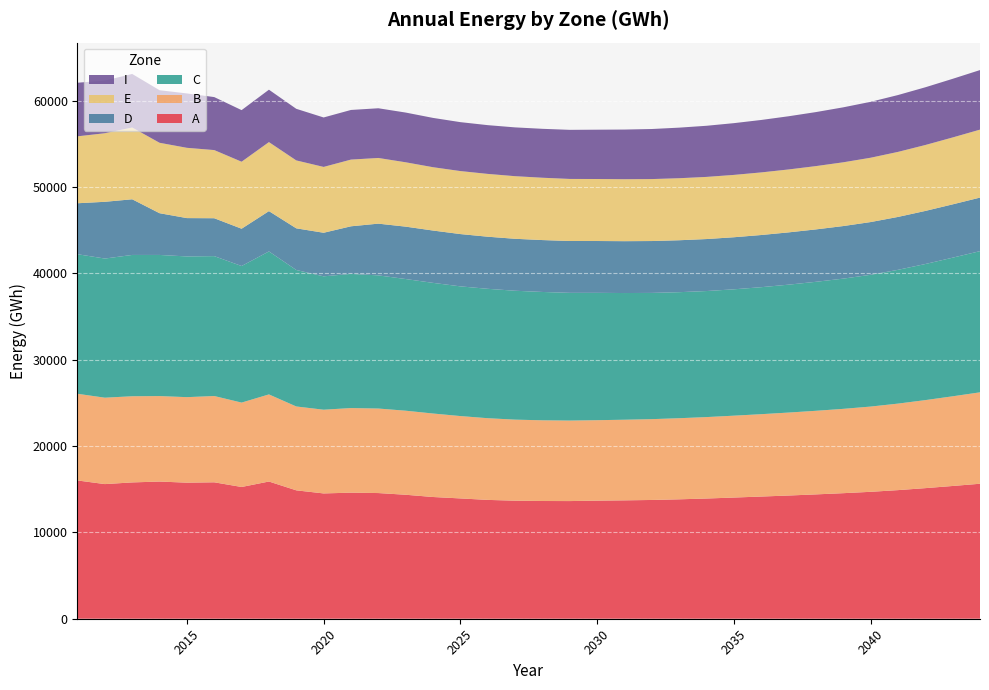

Reading left to right, extract all data points from this chart.

A: 2011=16017	2012=15595	2013=15790	2014=15890	2015=15761	2016=15803	2017=15261	2018=15894	2019=14872	2020=14514	2021=14604	2022=14557	2023=14361	2024=14100	2025=13936	2026=13765	2027=13674	2028=13637	2029=13629	2030=13679	2031=13713	2032=13757	2033=13832	2034=13925	2035=14037	2036=14153	2037=14271	2038=14403	2039=14543	2040=14701	2041=14897	2042=15127	2043=15377	2044=15636
B: 2011=10040	2012=10009	2013=9981	2014=9902	2015=9906	2016=9995	2017=9775	2018=10090	2019=9715	2020=9698	2021=9799	2022=9791	2023=9736	2024=9671	2025=9540	2026=9463	2027=9388	2028=9348	2029=9326	2030=9319	2031=9339	2032=9362	2033=9395	2034=9433	2035=9484	2036=9541	2037=9610	2038=9683	2039=9768	2040=9875	2041=10021	2042=10196	2043=10388	2044=10590
C: 2011=16167	2012=16117	2013=16368	2014=16347	2015=16299	2016=16205	2017=15819	2018=16561	2019=15809	2020=15450	2021=15541	2022=15425	2023=15252	2024=15134	2025=15023	2026=14988	2027=14930	2028=14866	2029=14794	2030=14751	2031=14675	2032=14622	2033=14599	2034=14600	2035=14636	2036=14710	2037=14815	2038=14941	2039=15085	2040=15263	2041=15496	2042=15764	2043=16058	2044=16354
D: 2011=5903	2012=6574	2013=6448	2014=4835	2015=4441	2016=4389	2017=4322	2018=4670	2019=4825	2020=5047	2021=5514	2022=5991	2023=6068	2024=6061	2025=6058	2026=6035	2027=6018	2028=6012	2029=6005	2030=6004	2031=6007	2032=6009	2033=6016	2034=6022	2035=6032	2036=6044	2037=6057	2038=6070	2039=6090	2040=6109	2041=6128	2042=6150	2043=6176	2044=6202
E: 2011=7752	2012=7943	2013=8312	2014=8158	2015=8141	2016=7894	2017=7761	2018=7995	2019=7868	2020=7626	2021=7727	2022=7608	2023=7455	2024=7336	2025=7298	2026=7276	2027=7252	2028=7219	2029=7189	2030=7182	2031=7177	2032=7178	2033=7184	2034=7199	2035=7221	2036=7251	2037=7288	2038=7333	2039=7385	2040=7451	2041=7533	2042=7636	2043=7749	2044=7873
I: 2011=6208	2012=6099	2013=6204	2014=6088	2015=6299	2016=6139	2017=5976	2018=6071	2019=5976	2020=5729	2021=5749	2022=5758	2023=5760	2024=5711	2025=5667	2026=5647	2027=5653	2028=5667	2029=5687	2030=5713	2031=5753	2032=5799	2033=5859	2034=5922	2035=5995	2036=6075	2037=6162	2038=6257	2039=6367	2040=6476	2041=6585	2042=6686	2043=6792	2044=6899